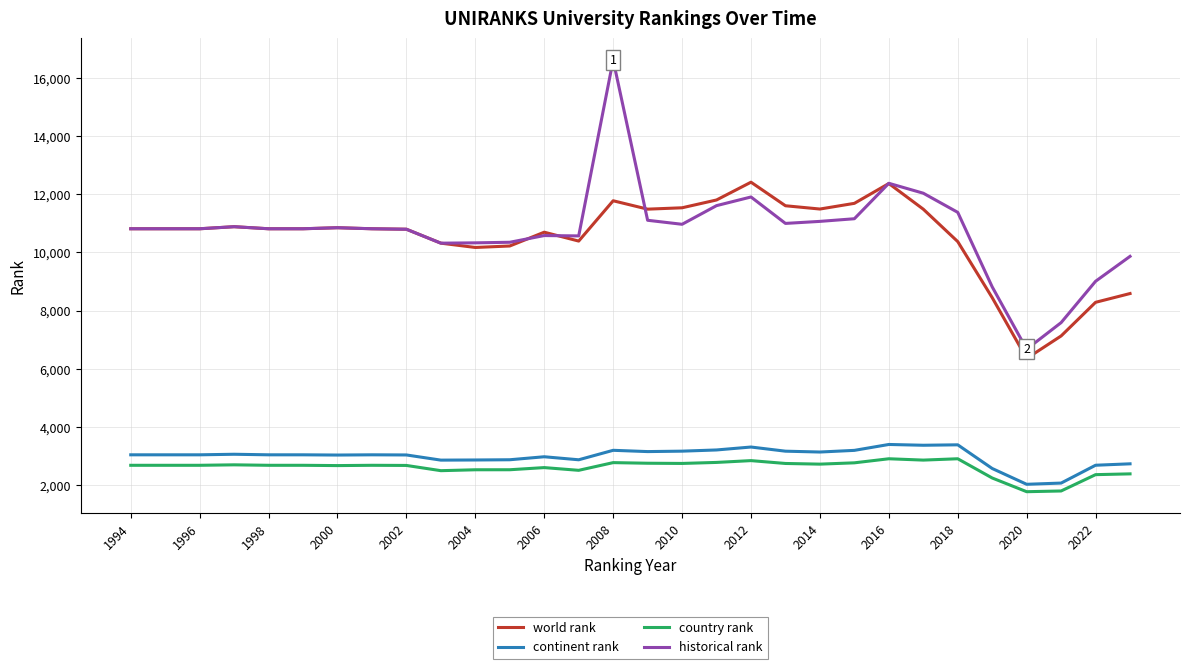

At how many categories does at least one series exceed 4332?

30